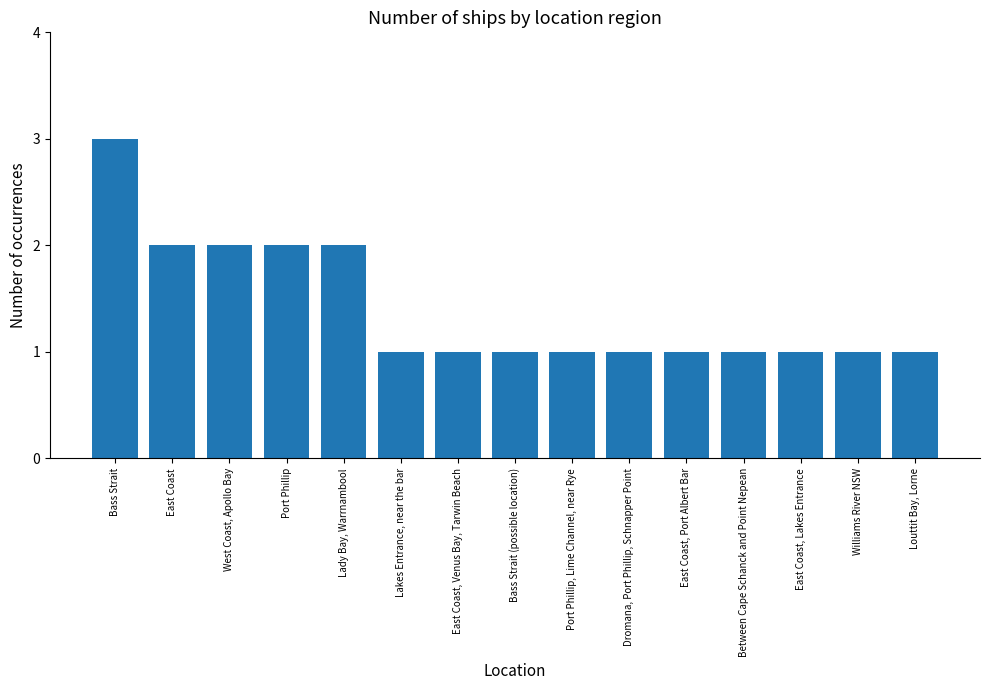

What is the maximum value shown in the chart?

3